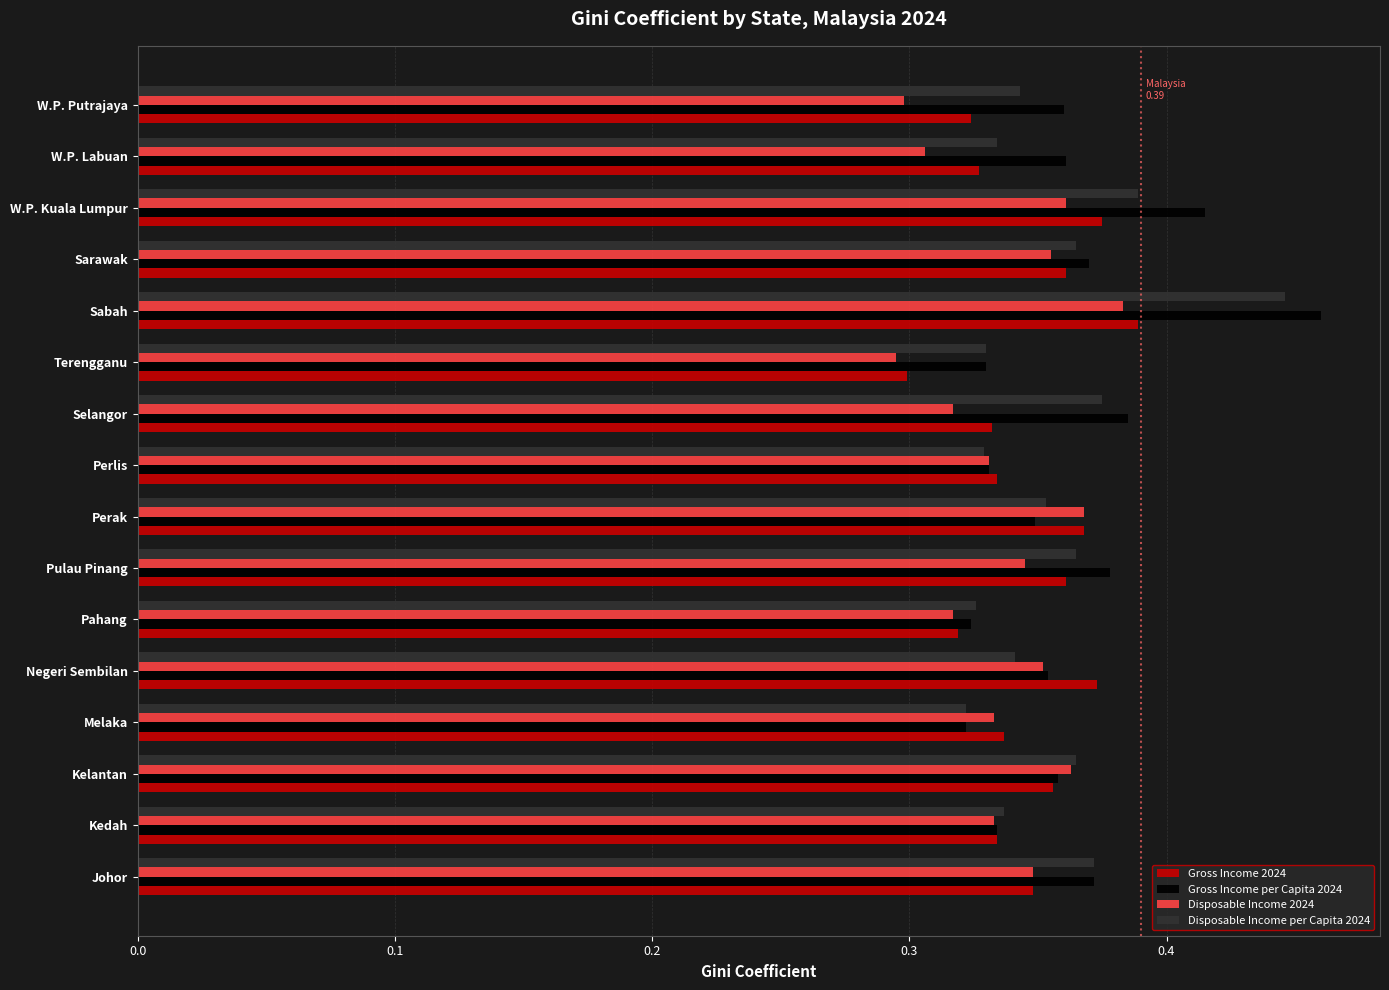

How many distinct data groups are displayed?

4